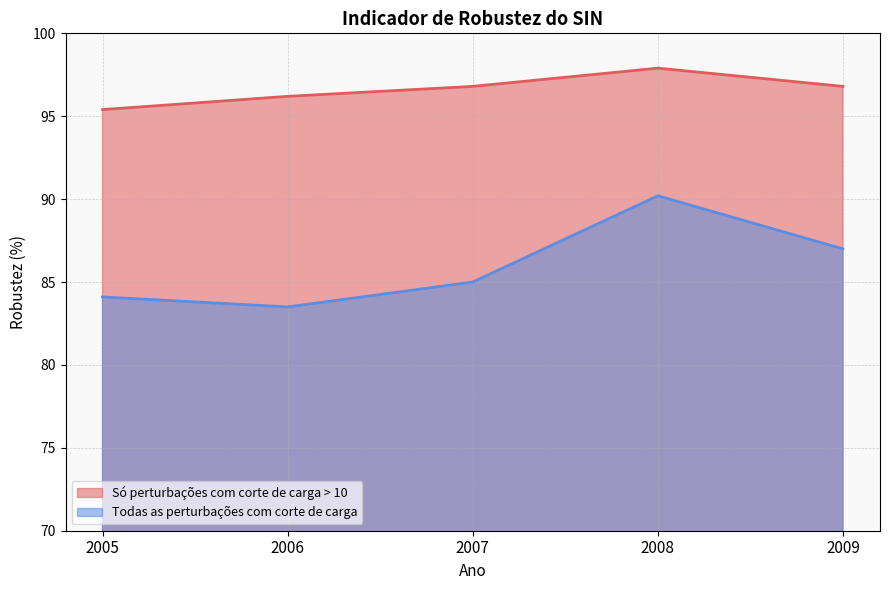

True or false: Todas as perturbações com corte de carga and Só perturbações com corte de carga > 10 intersect in this chart.

False